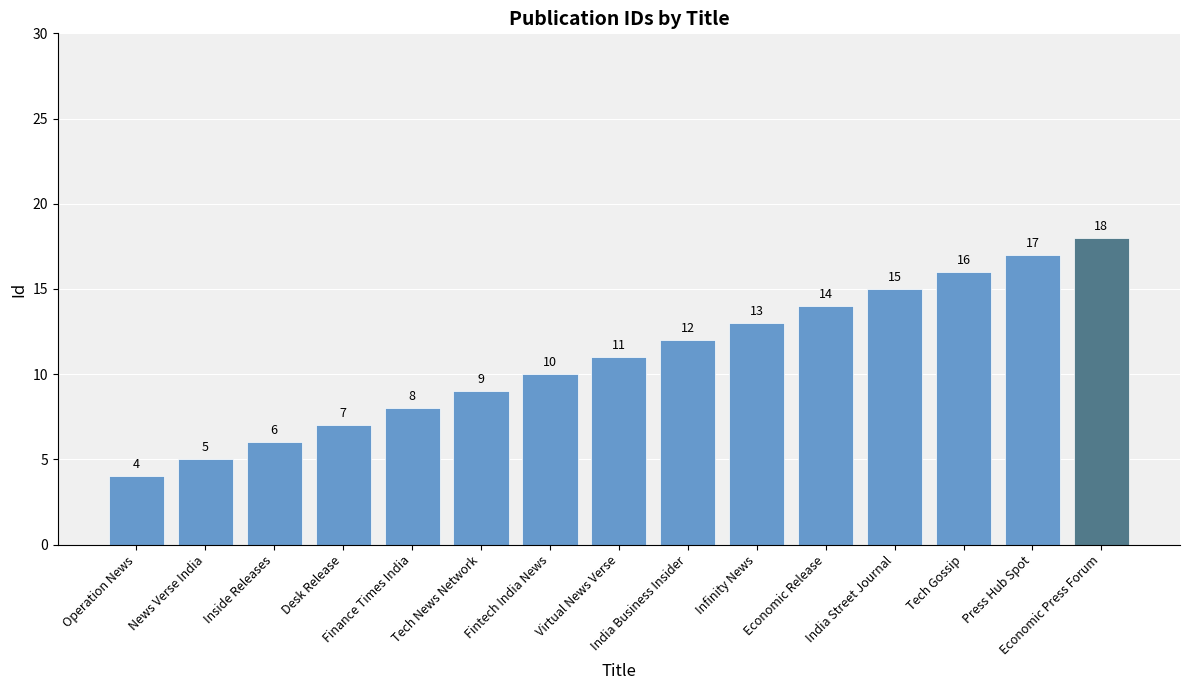

At which category does the chart reach its minimum across all series?

Operation News